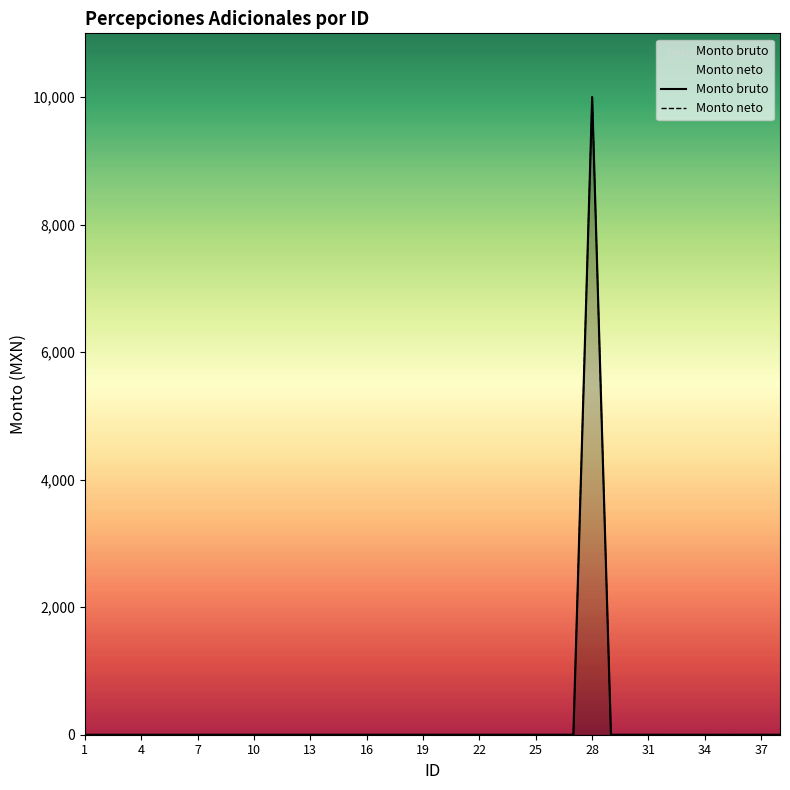

The Monto bruto series shows 5374 at 19. True or false?

False